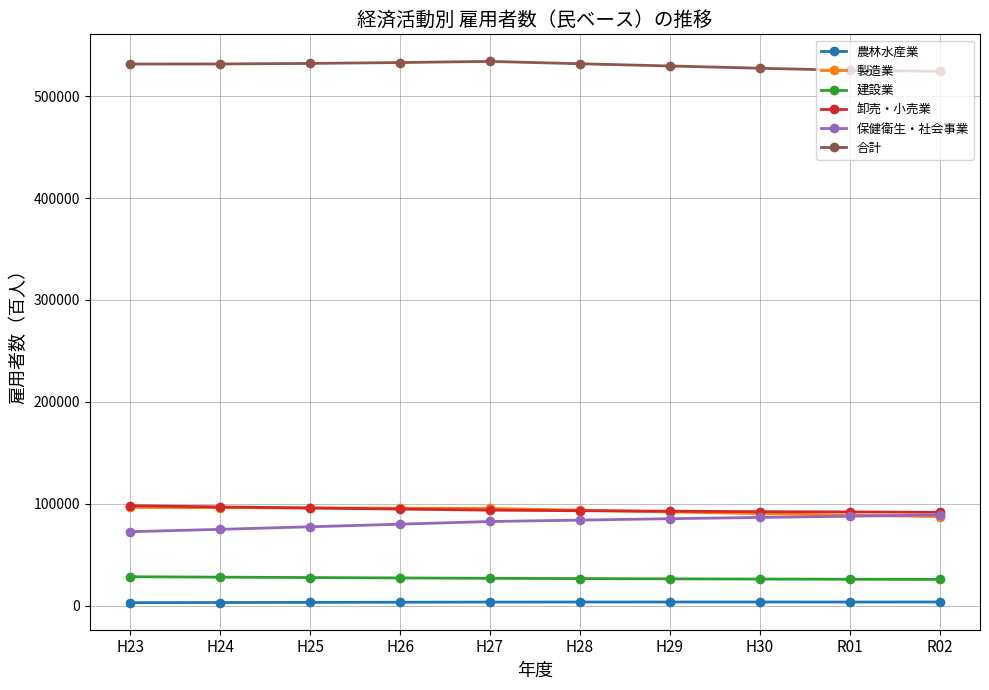

Is the value of 製造業 at R02 greater than the value of 卸売・小売業 at H29?

No